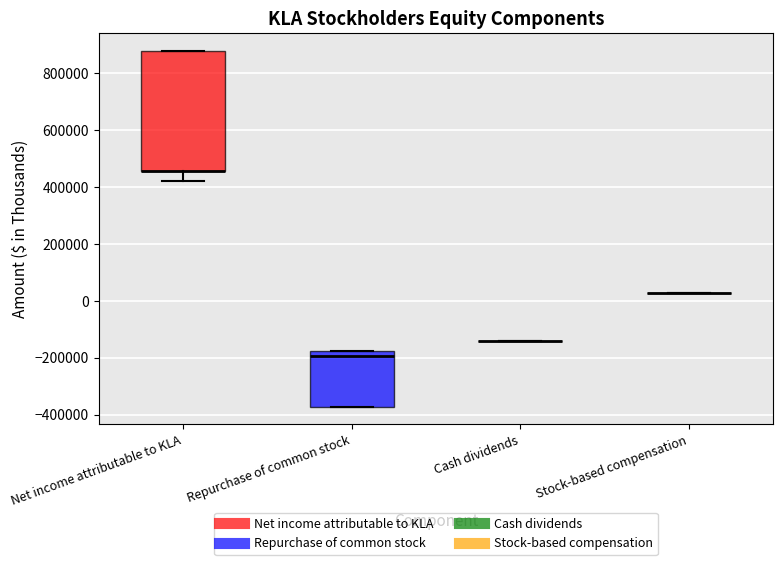

Where is the lower edge of the box for Repurchase of common stock on the y-axis? The values are not printed on the chart, so give them approximately, as read against the axis.

-380000